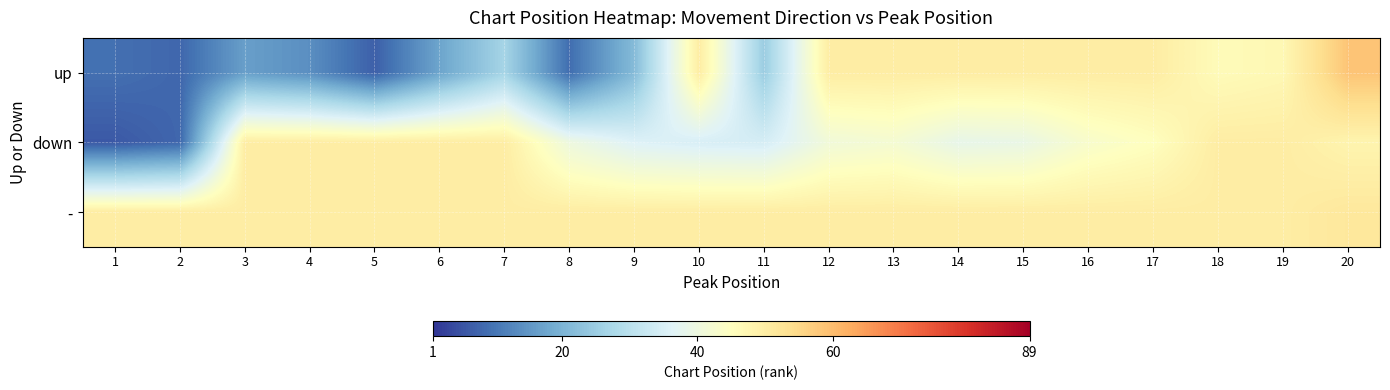

Which category has the lowest value across all series?

1